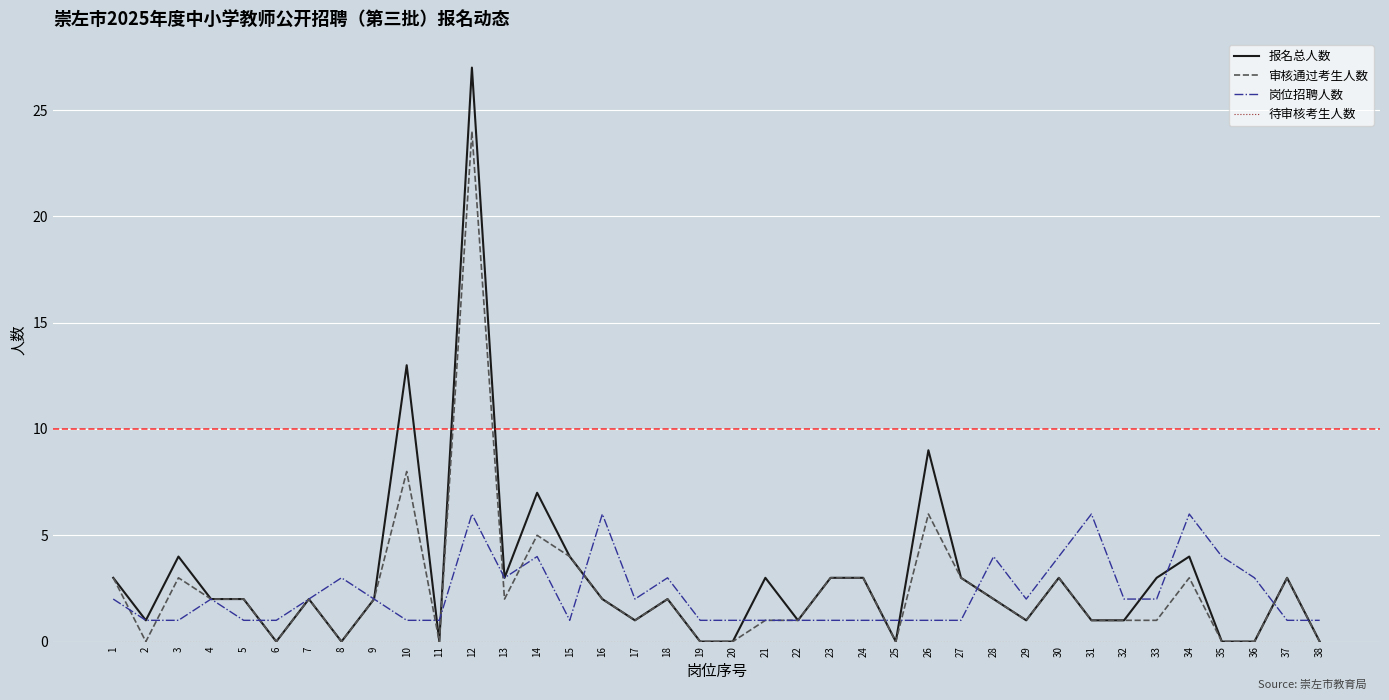

Which series has the widest spread of values?

报名总人数